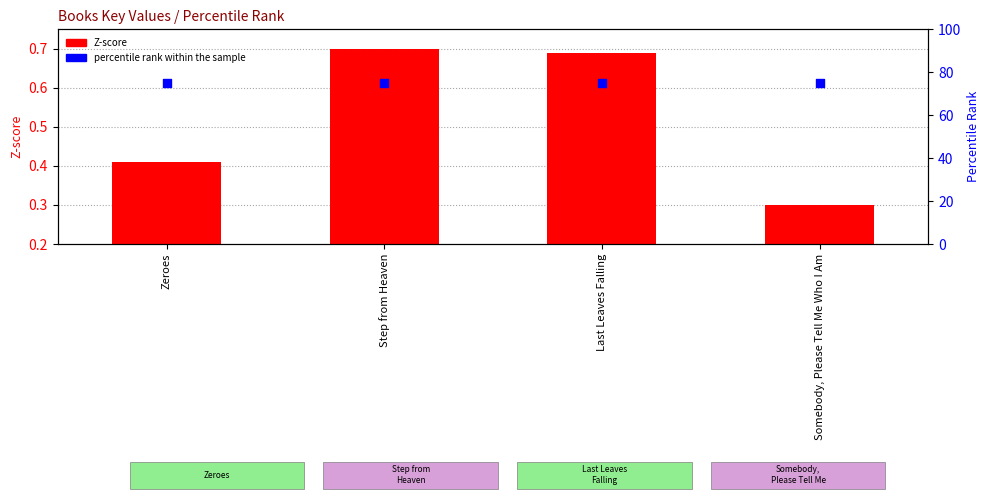

At how many categories does at least one series exceed 8?

4